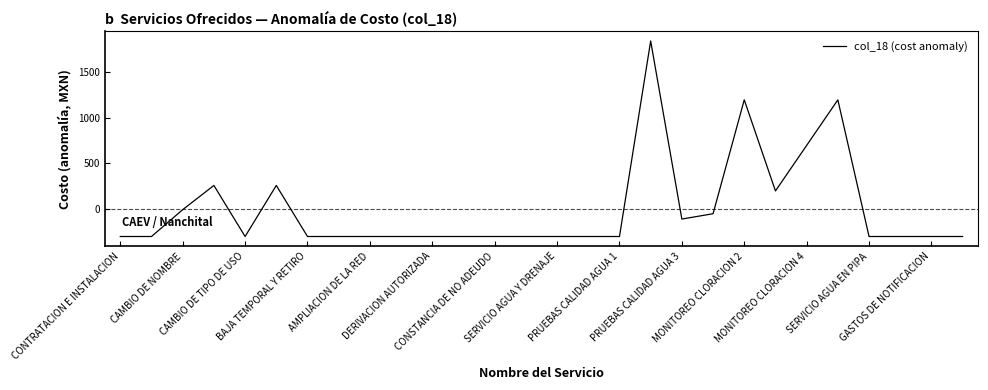

Does the chart display data point markers on the line(s)?

No